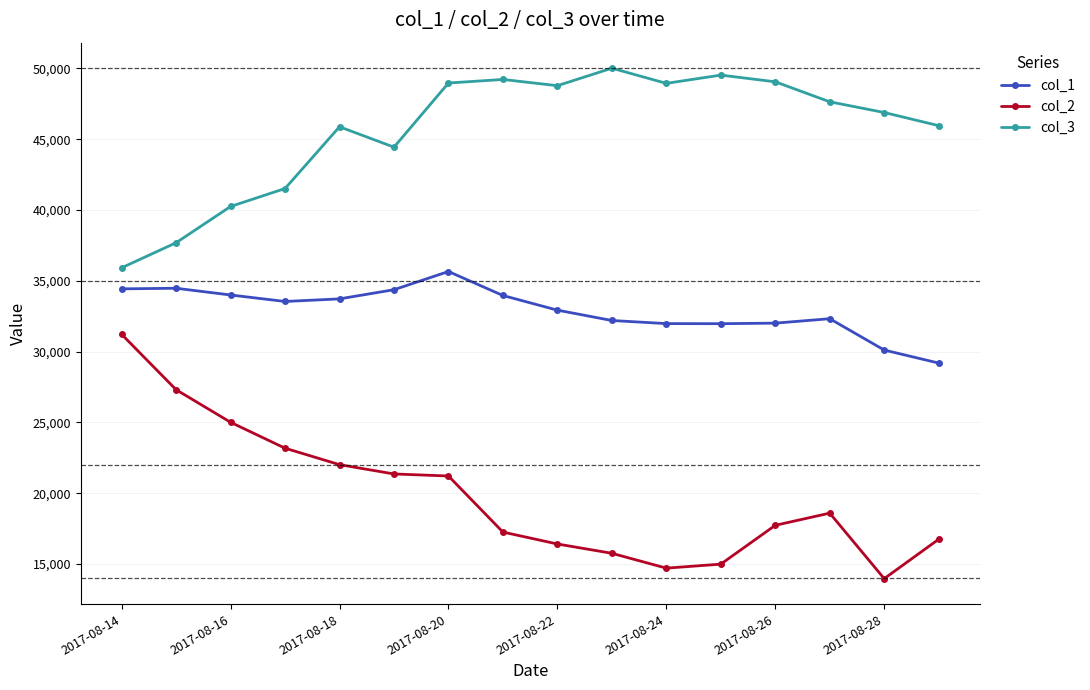

List the series in order of their peak value, lowest first.

col_2, col_1, col_3